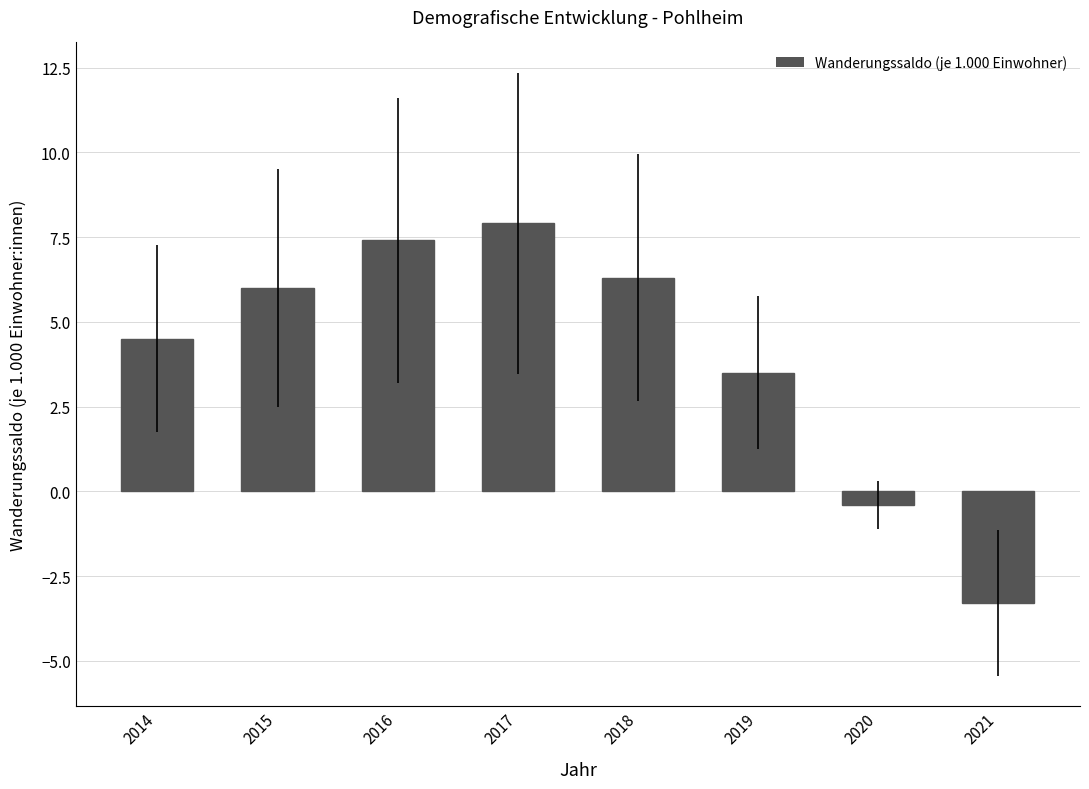

Is it true that the value at 2016 is 3.4?

False